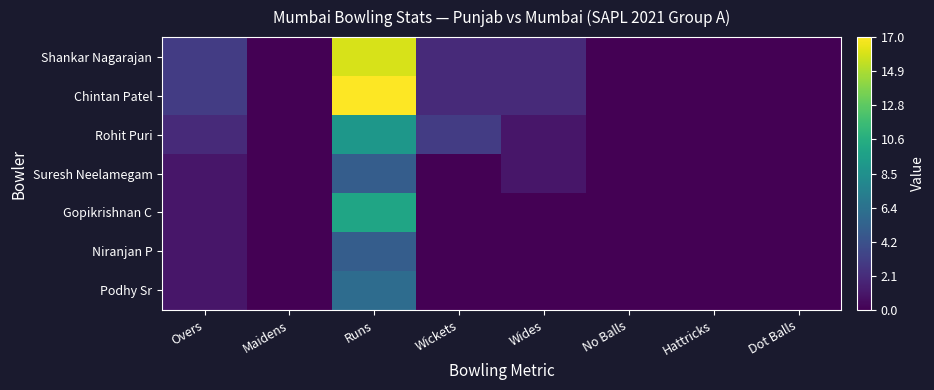

At which category is the sum across all series the highest?

Runs